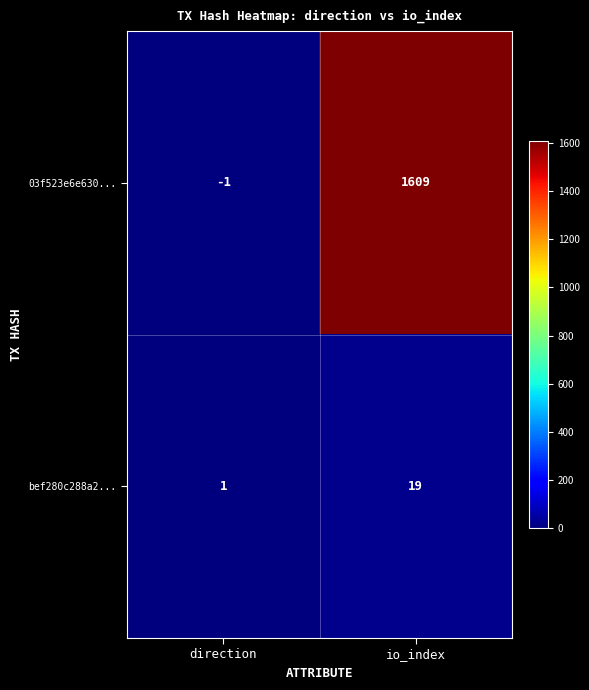

Read the bef280c288a2... value at io_index.

19